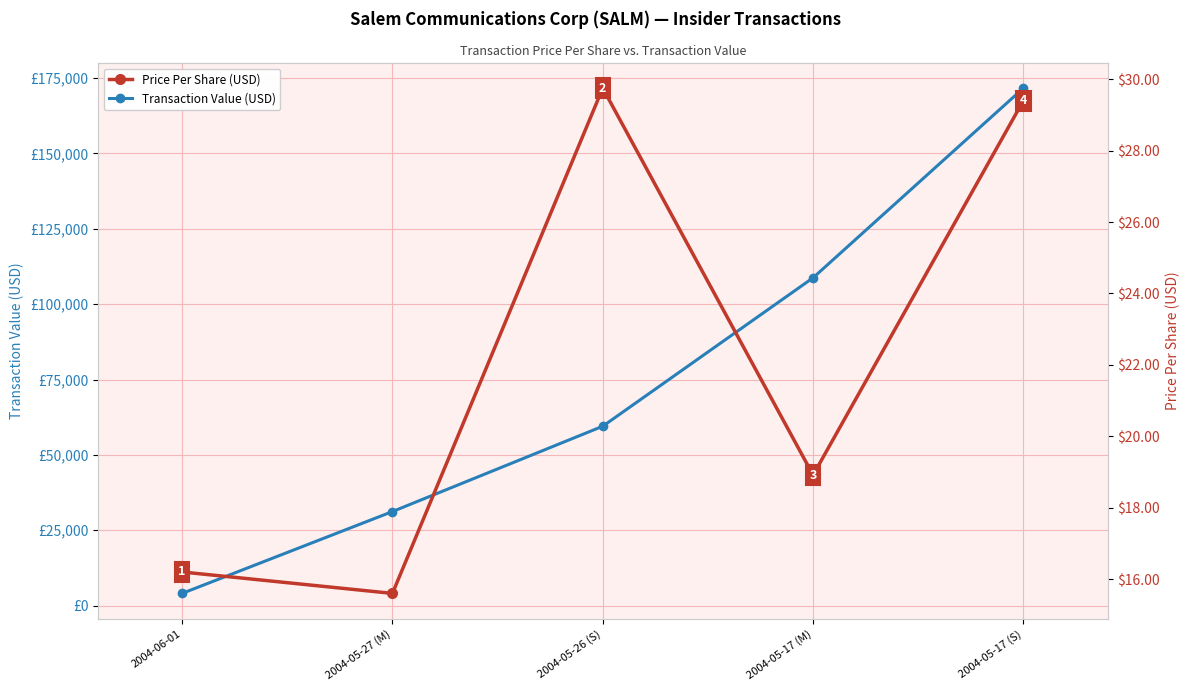

Does the chart display data point markers on the line(s)?

Yes